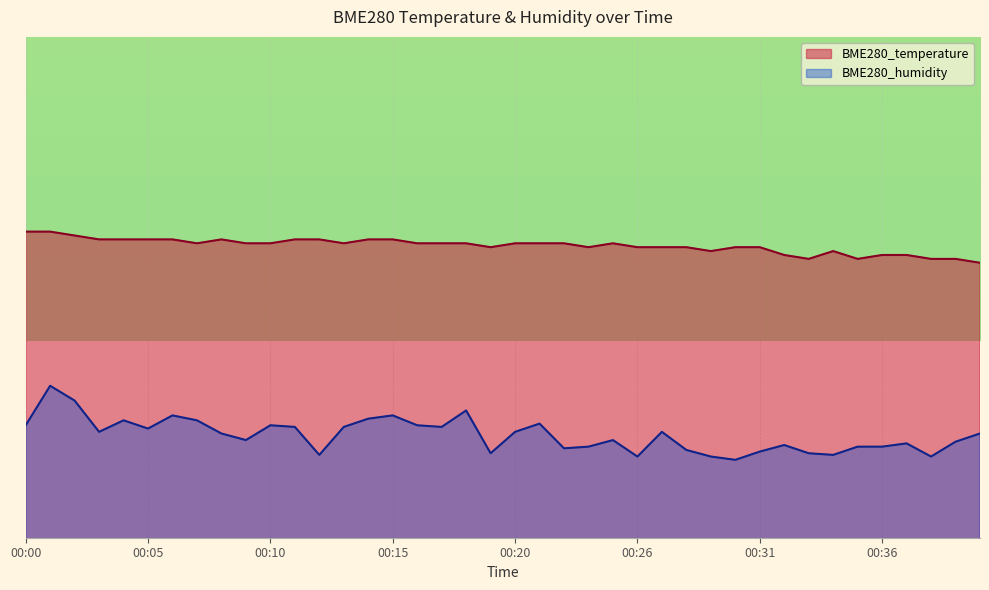

True or false: BME280_temperature has a value of 19.7 at 00:29.

True